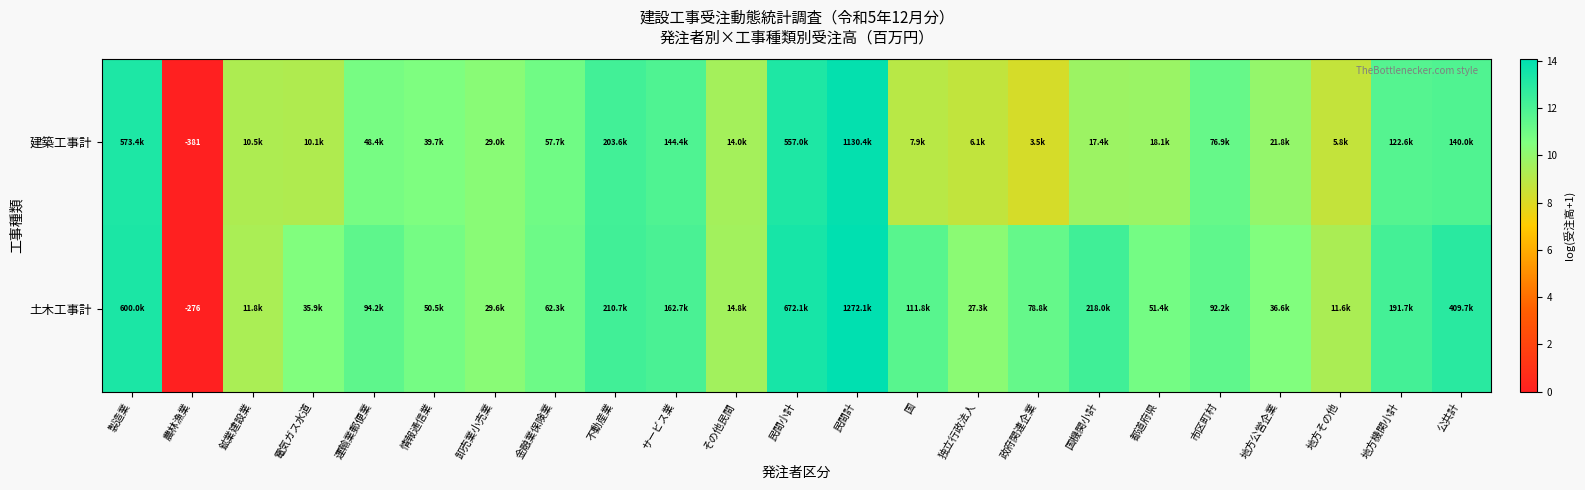

What is the difference between the 建築工事計 values at サービス業 and 民間小計?

1.4